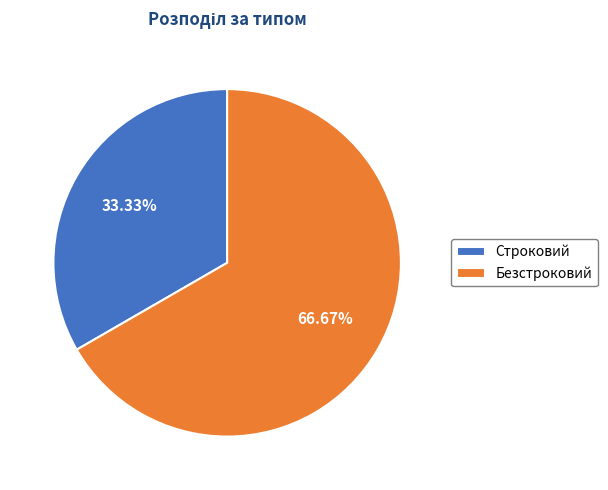

What percentage is NOT represented by Безстроковий?

33.3%